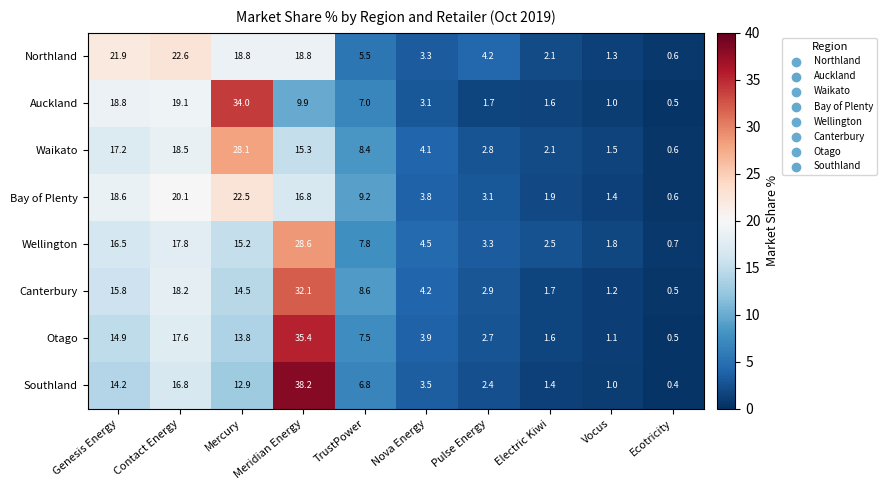

Is the value of Canterbury at Electric Kiwi greater than the value of Northland at Ecotricity?

Yes